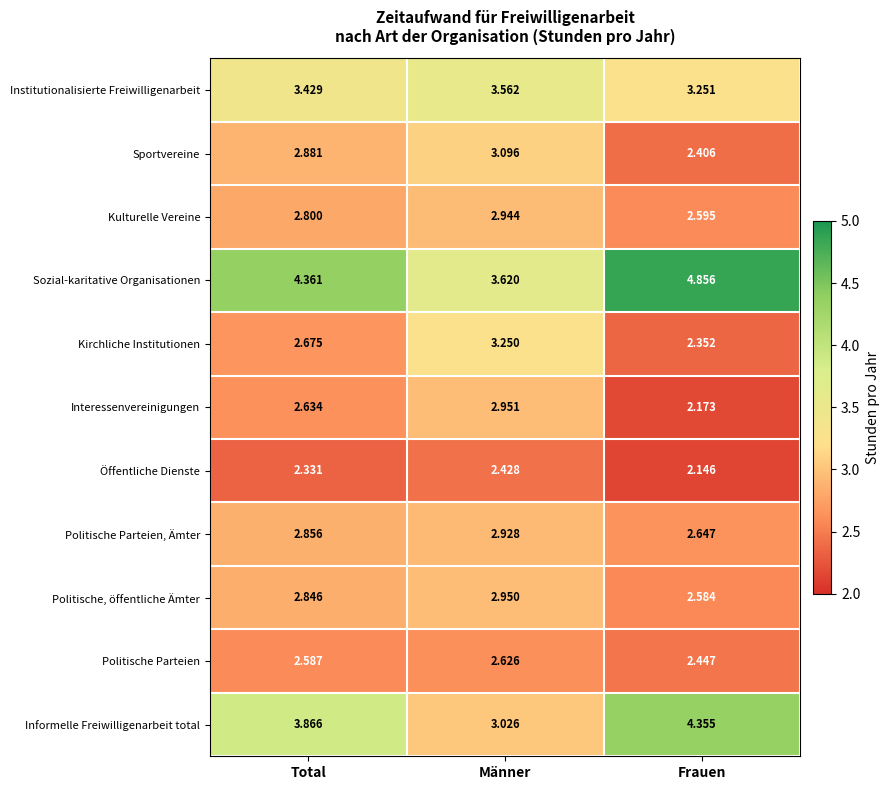

Between Total and Frauen, which series saw the biggest shift?

Sozial-karitative Organisationen